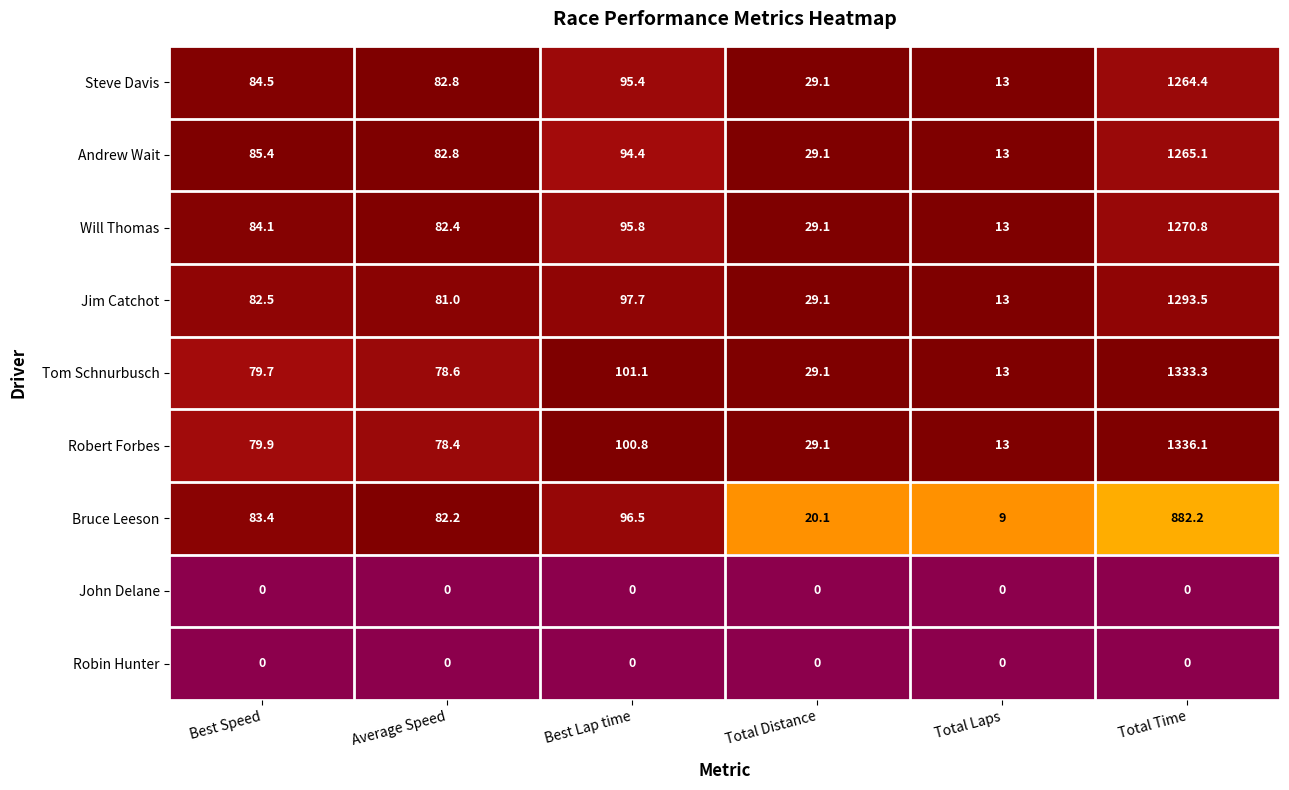

What is the total value across all series at Total Distance?

194.7